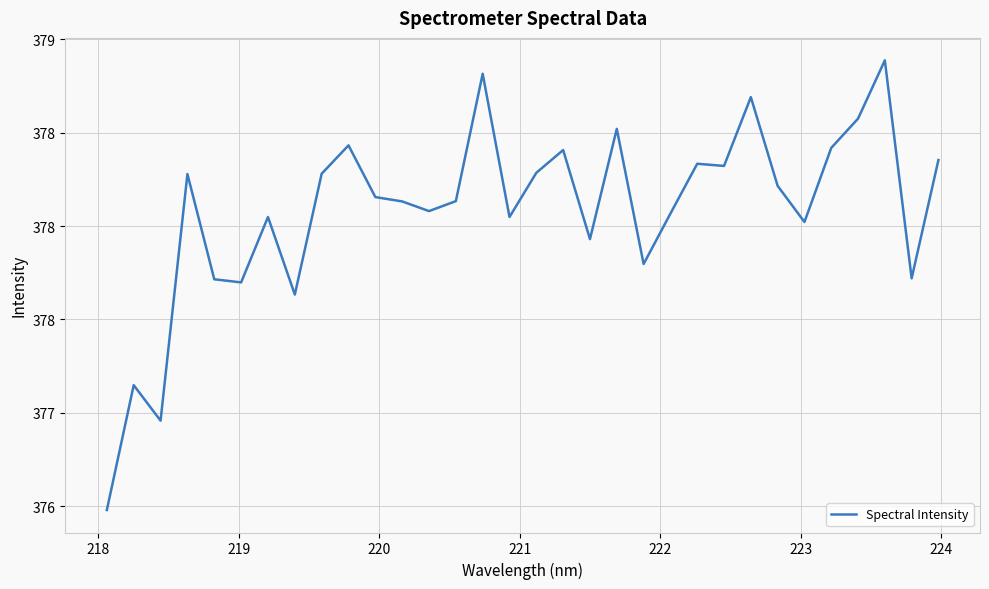

Does the chart display data point markers on the line(s)?

No